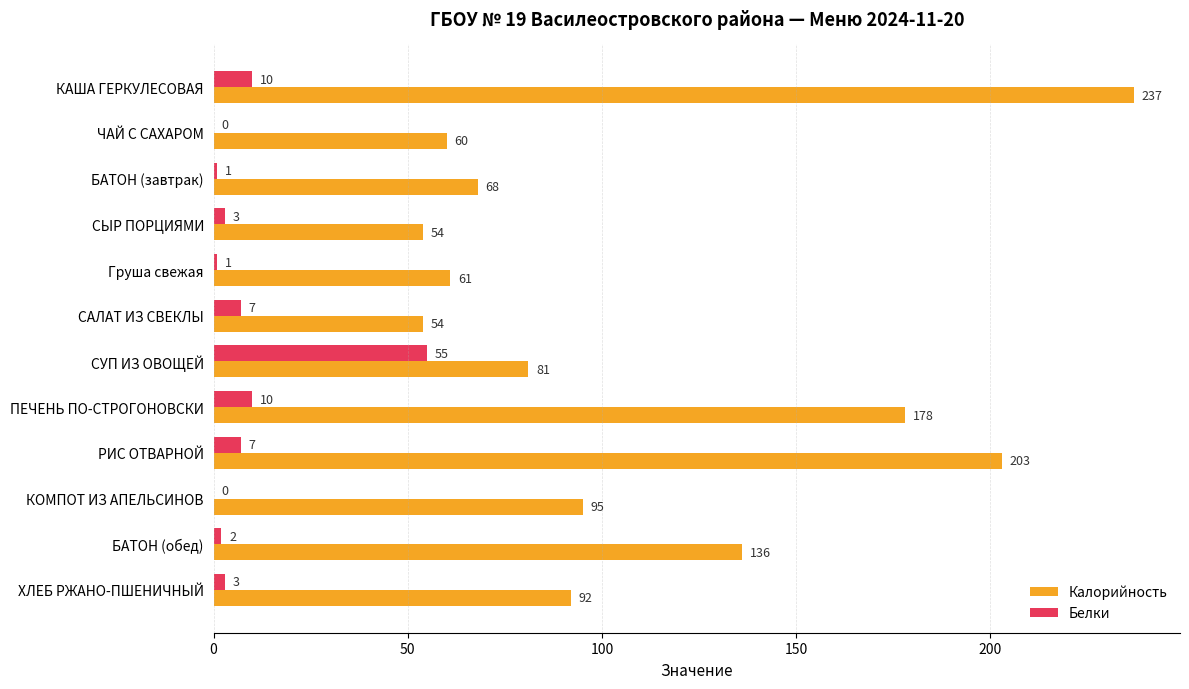

How many data points does each series have?

12